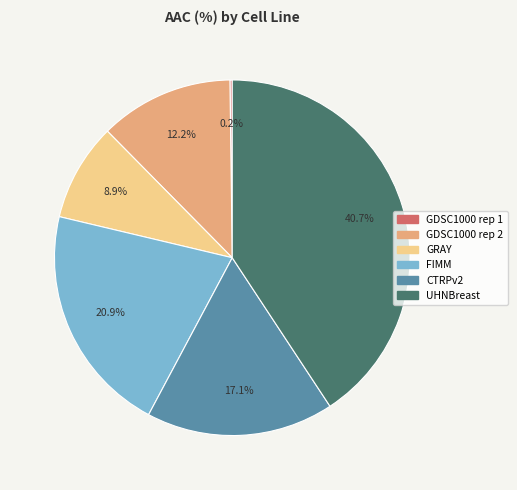

What percentage is the FIMM slice, to the nearest percent?

21%